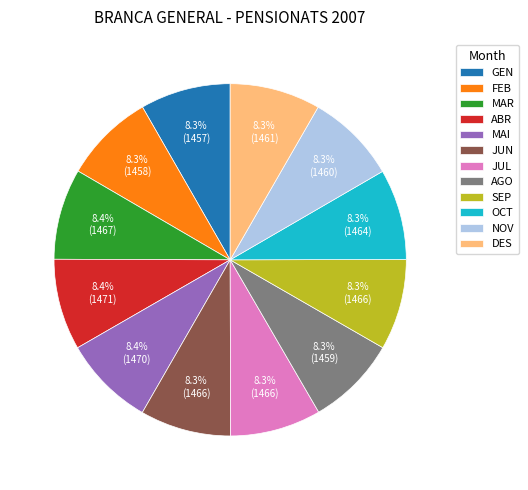

True or false: OCT accounts for 14% of the total.

False